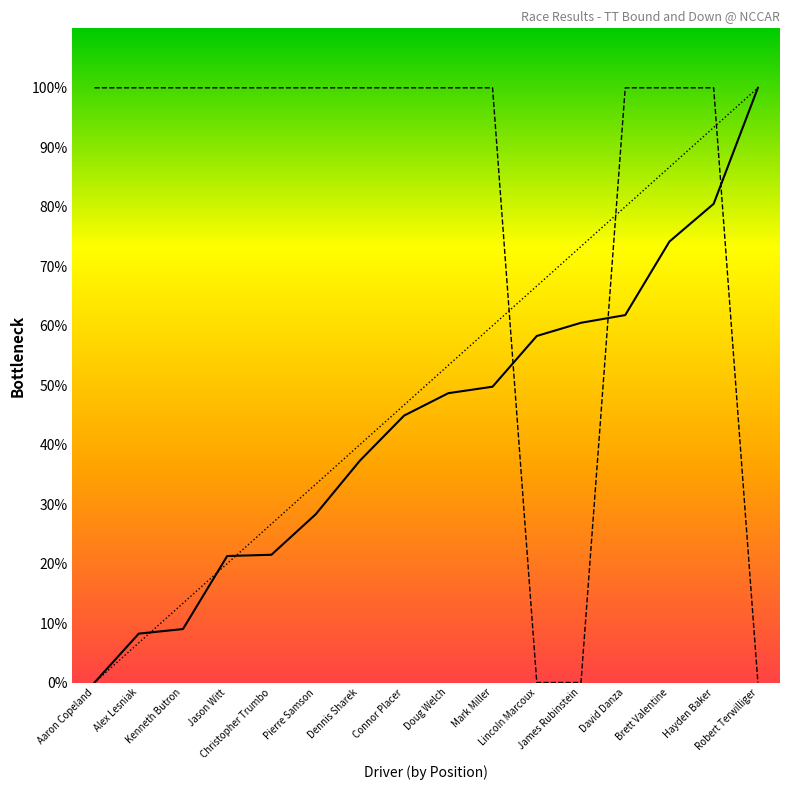

Between Jason Witt and David Danza, which series saw the biggest shift?

StartPos